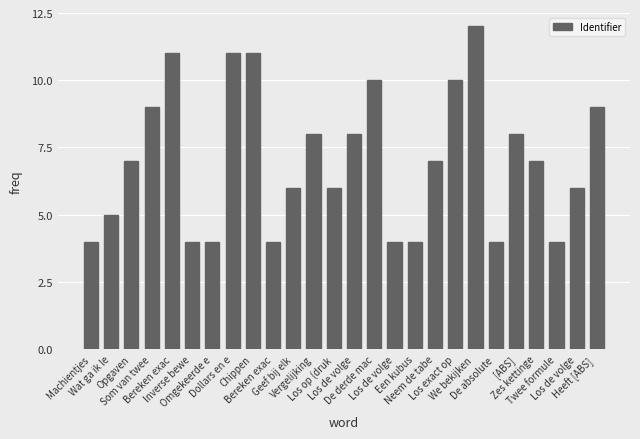

Count the number of data series in this chart.

1